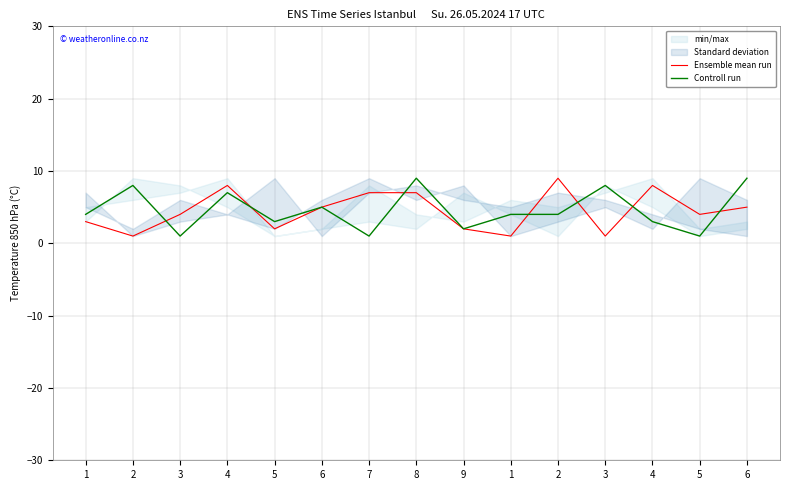

How many interior local peaks does the Ensemble mean run series have?

3